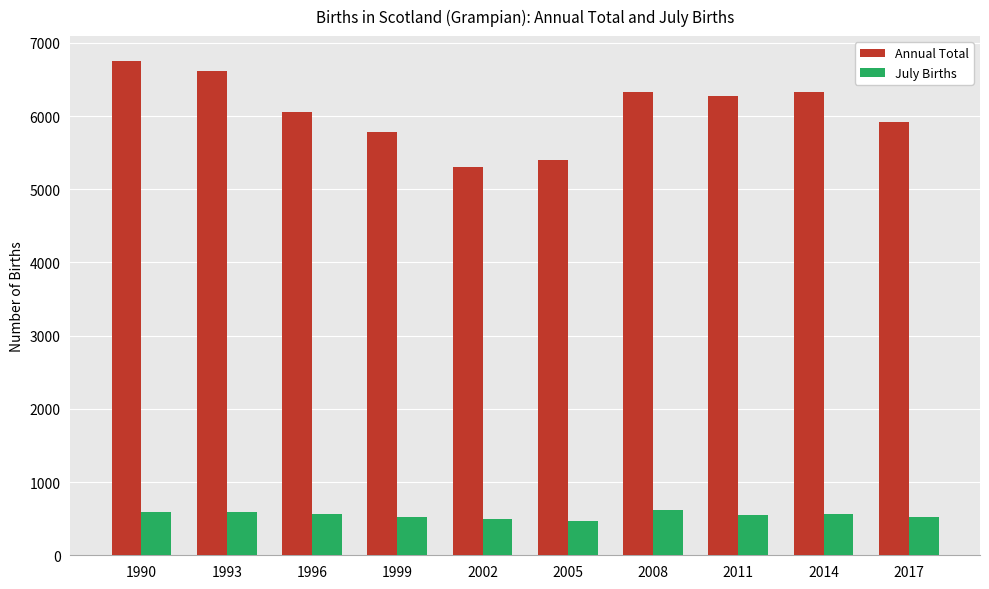

How many distinct data groups are displayed?

2